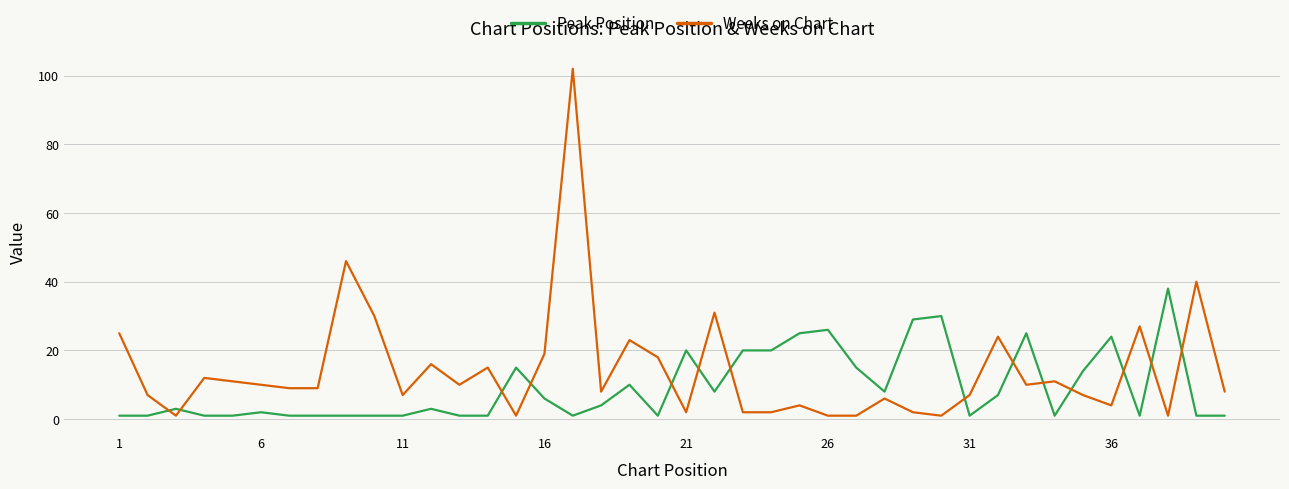

True or false: Weeks on Chart and Peak Position cross at least once.

True